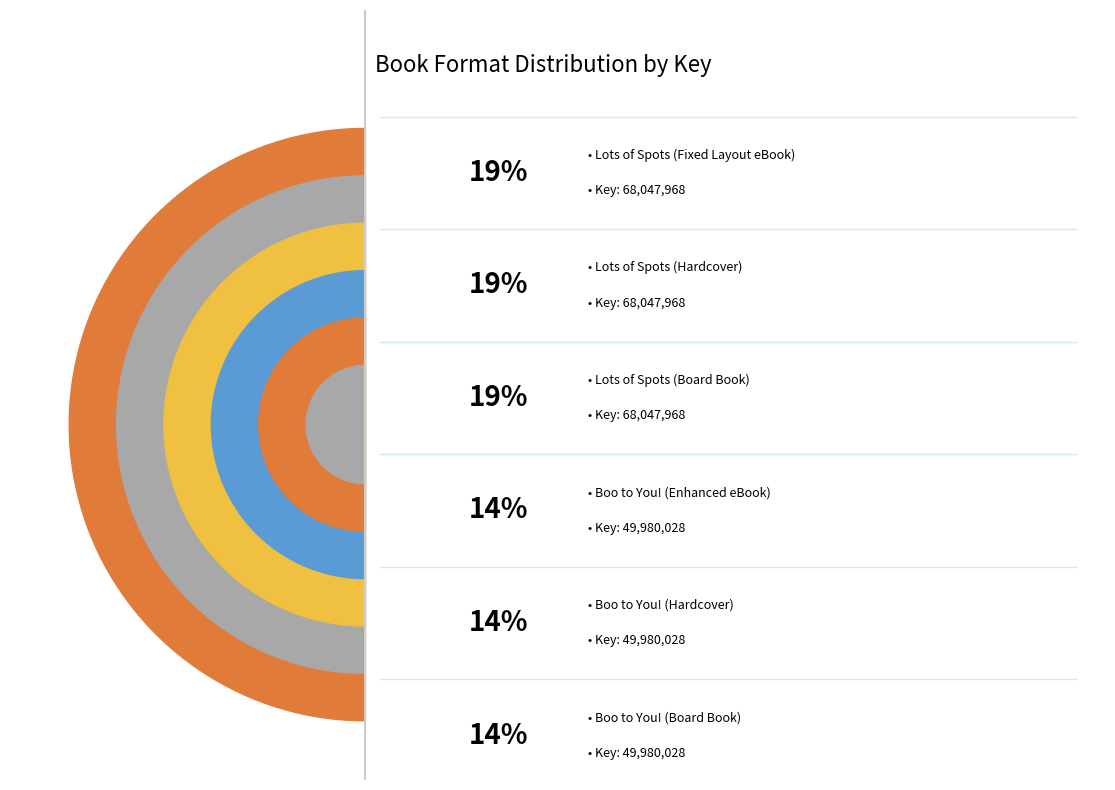

Combined, do Lots of Spots (Fixed Layout eBook) and Lots of Spots (Board Book) account for over 50%?

No